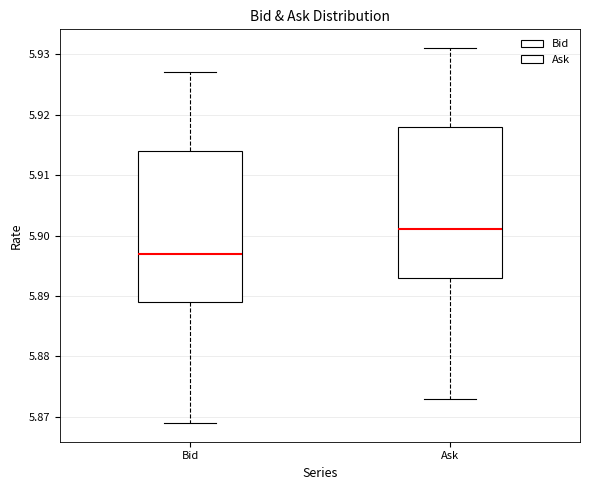

Reading left to right, read every box against the y-axis: the position of its median line, the range the box covers, and the ends of its whiskers. The values are not printed on the chart, so give them approximately, as read against the axis.

Bid: median 5.897, box 5.889 to 5.914, whiskers 5.869 to 5.927
Ask: median 5.901, box 5.893 to 5.918, whiskers 5.873 to 5.931